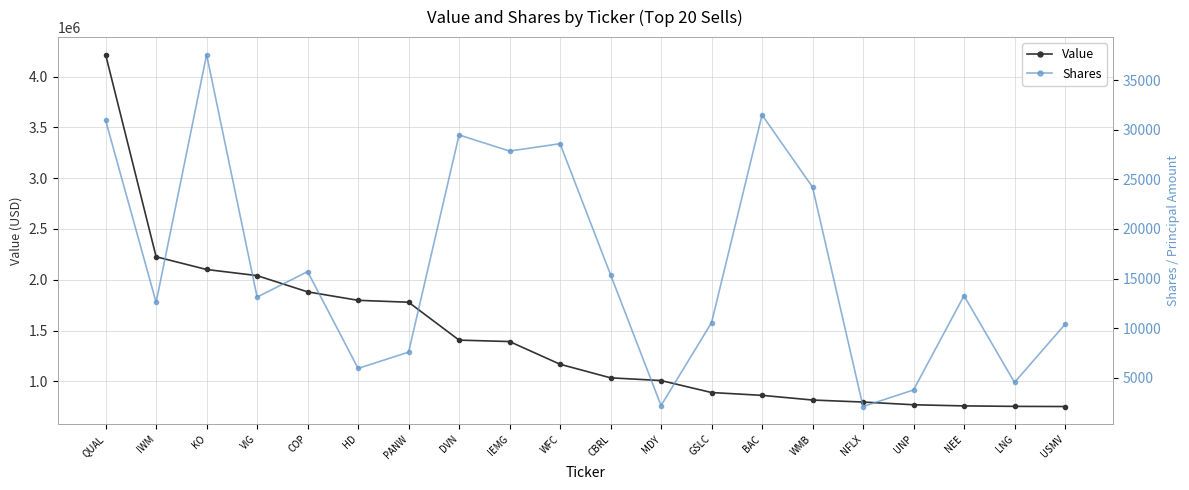

True or false: Shares and Value intersect in this chart.

False